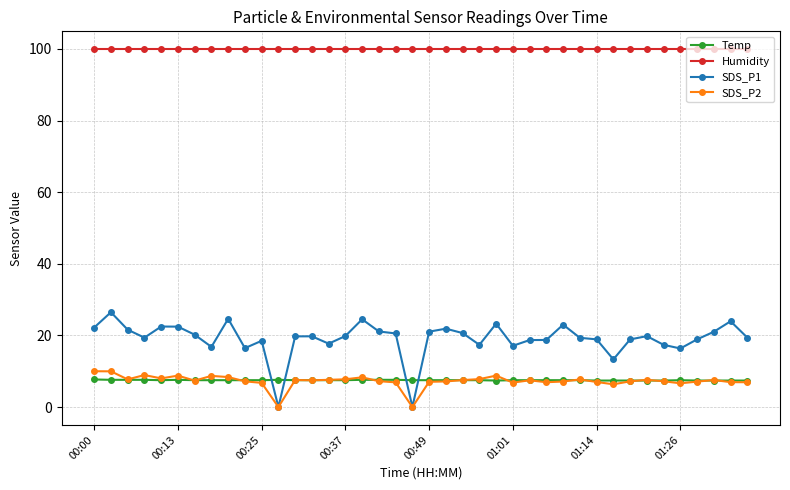

True or false: SDS_P1 has more than 1 points higher than both neighbors.

True